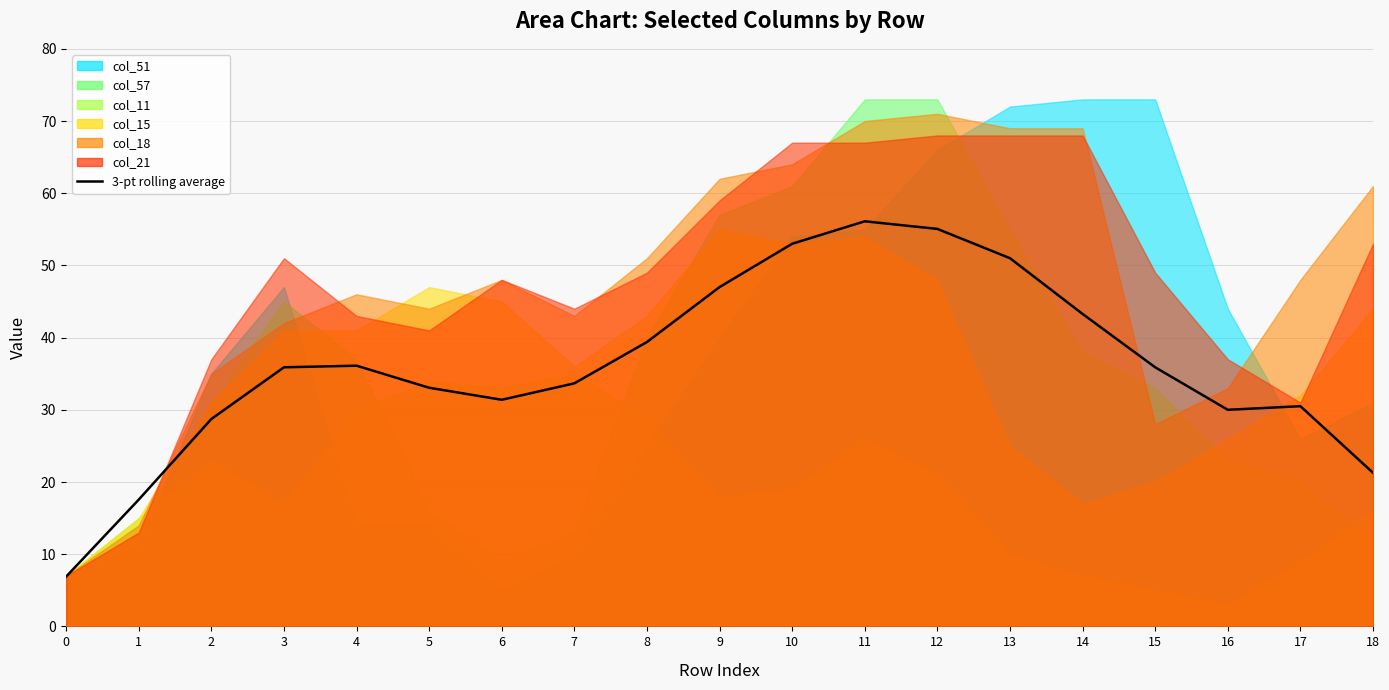

Reading right to left, what are all the values shown in this chart?

18=21.3	17=30.5	16=30.0	15=35.9	14=43.3	13=51.0	12=55.1	11=56.1	10=53.0	9=47.0	8=39.4	7=33.7	6=31.4	5=33.1	4=36.1	3=35.9	2=28.7	1=17.6	0=6.9